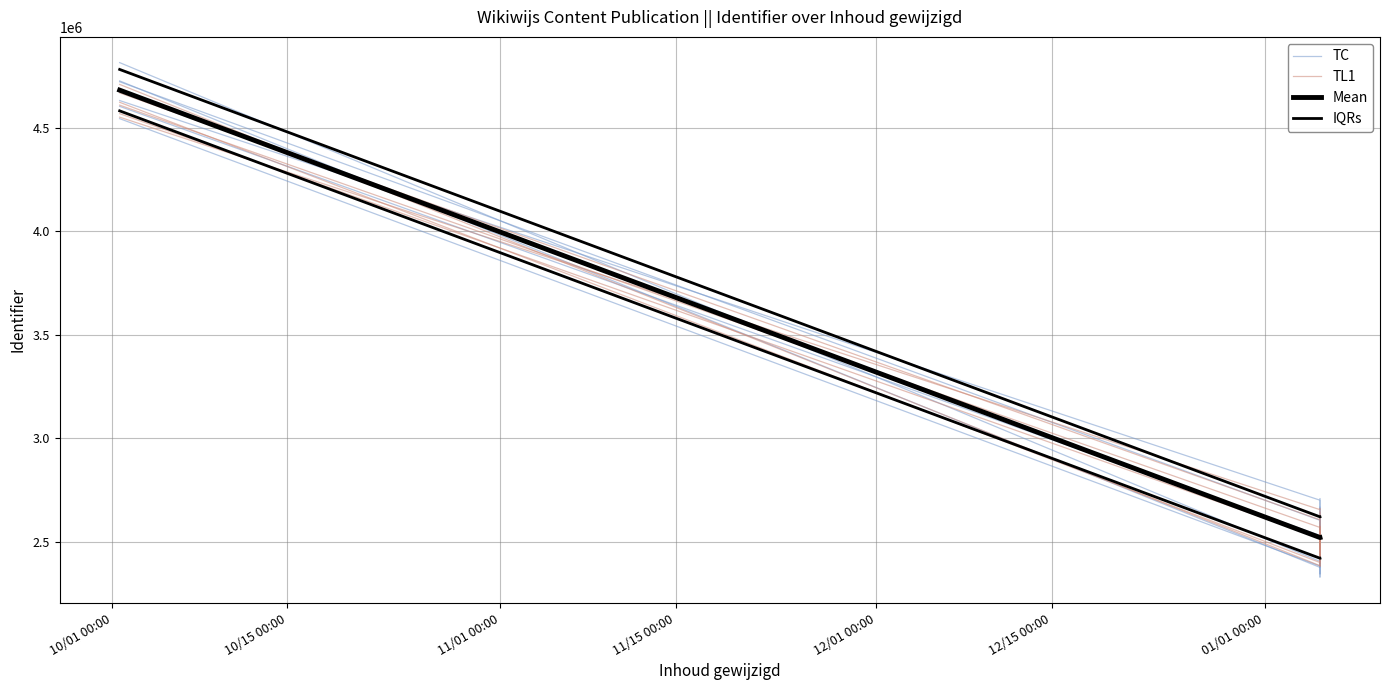

What is the label of the 1st point from the left?

10/01 00:00